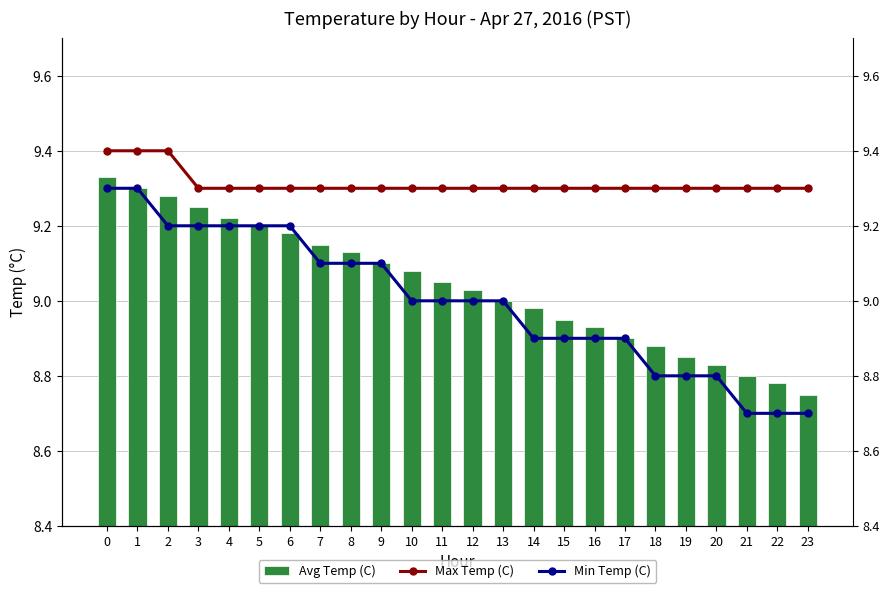

Reading left to right, extract all data points from this chart.

Avg Temp (C): 9.3	9.3	9.3	9.2	9.2	9.2	9.2	9.2	9.1	9.1	9.1	9.1	9.0	9.0	9.0	8.9	8.9	8.9	8.9	8.8	8.8	8.8	8.8	8.8
Max Temp (C): 9.4	9.4	9.4	9.3	9.3	9.3	9.3	9.3	9.3	9.3	9.3	9.3	9.3	9.3	9.3	9.3	9.3	9.3	9.3	9.3	9.3	9.3	9.3	9.3
Min Temp (C): 9.3	9.3	9.2	9.2	9.2	9.2	9.2	9.1	9.1	9.1	9.0	9.0	9.0	9.0	8.9	8.9	8.9	8.9	8.8	8.8	8.8	8.7	8.7	8.7